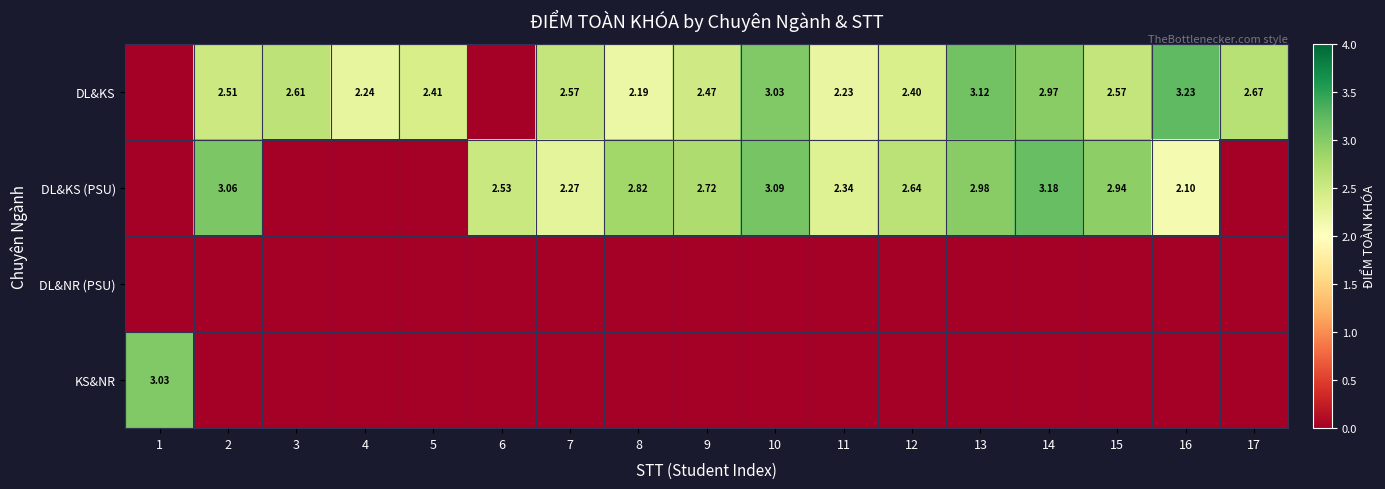

The value of KS&NR at 13 is 0.0. True or false?

True